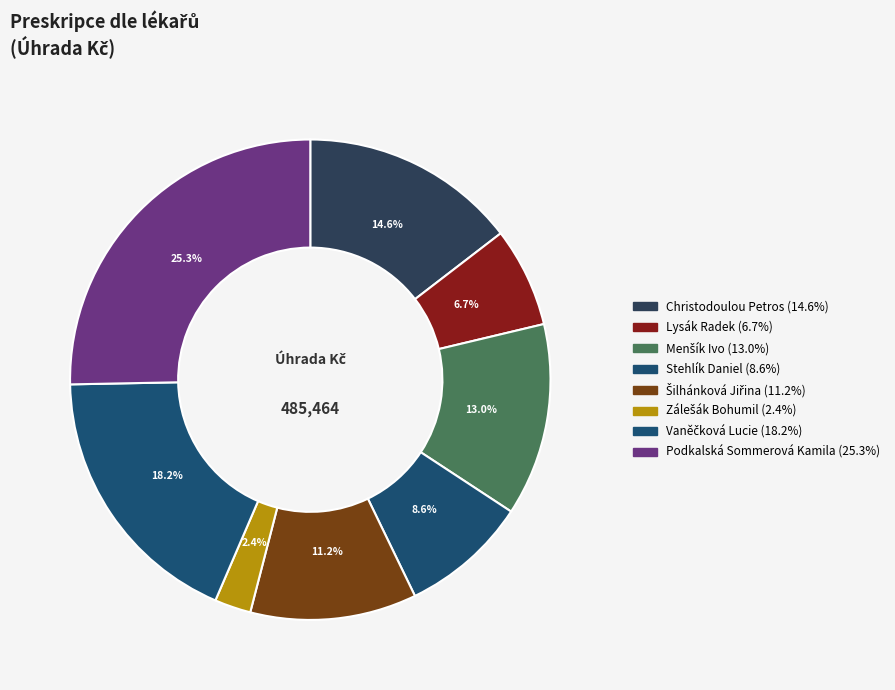

To the nearest percent, what is the difference between the largest and smallest slice percentages?

23%